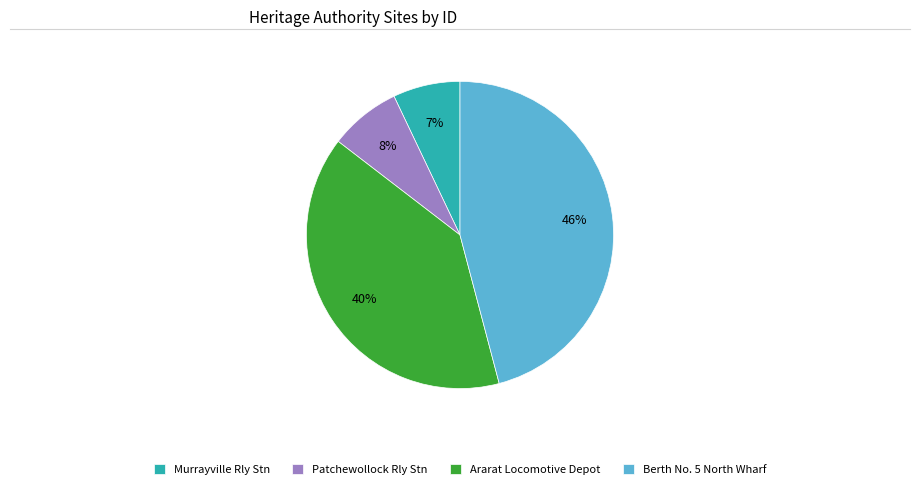

What is the ratio of the value at Patchewollock Rly Stn to the value at Murrayville Rly Stn?

1.1